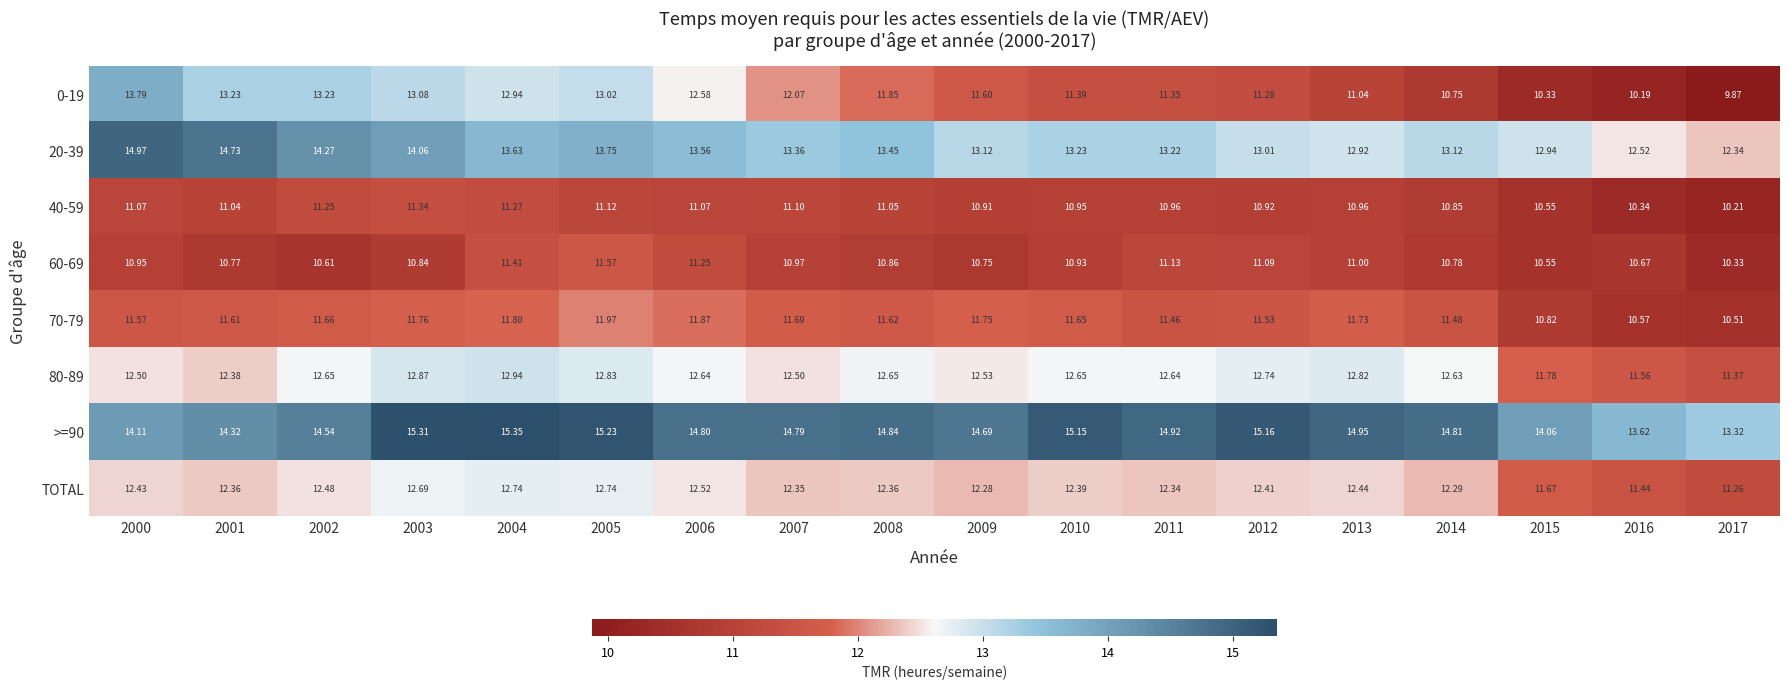

How many categories are shown in the chart?

18